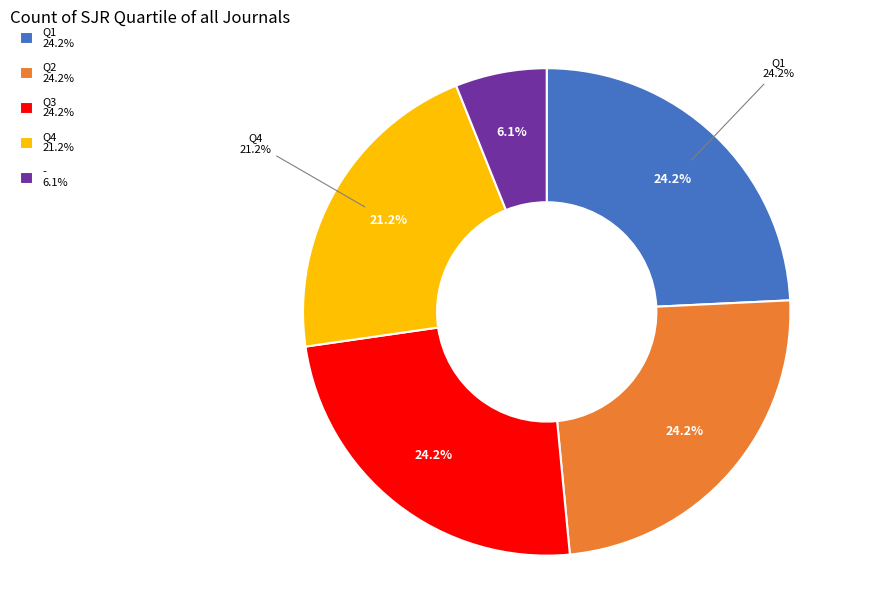

Is the sum of Q1 and - greater than half?

No